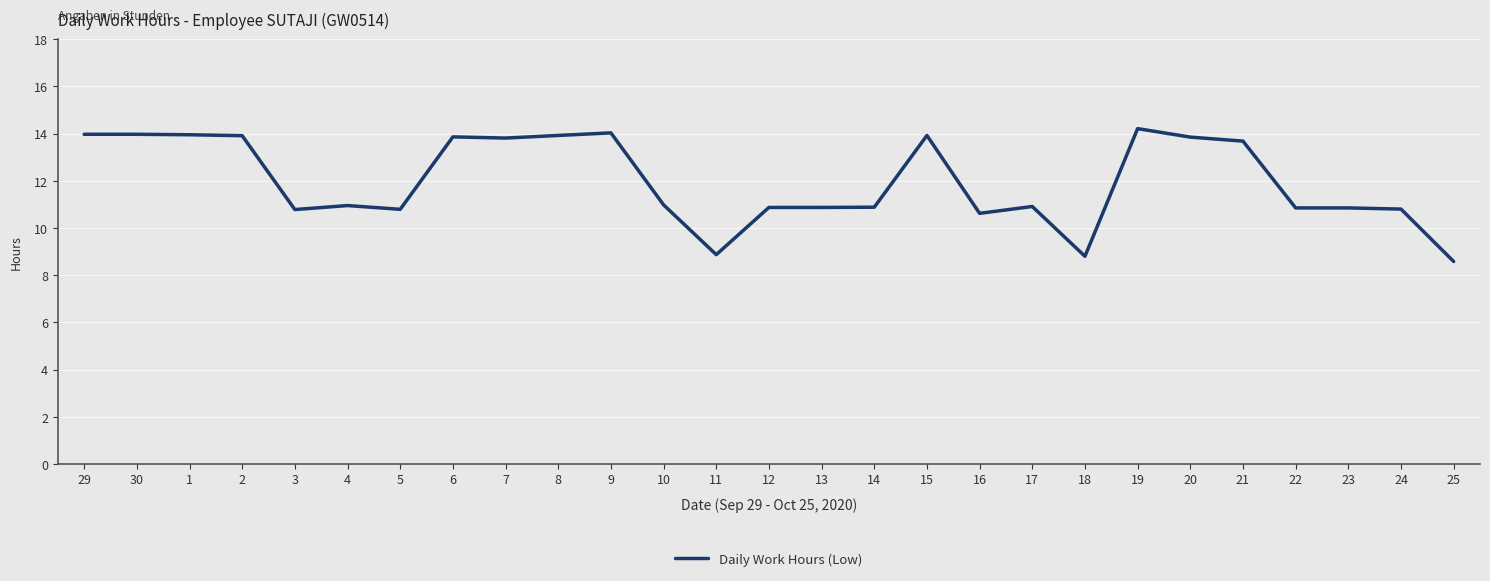

Which has a higher value, 24 or 15?

15